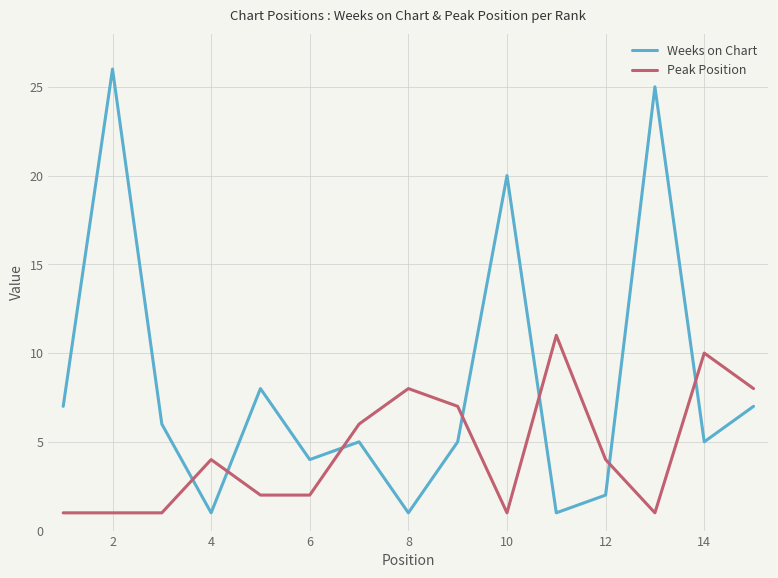

What is the minimum value for Peak Position?

1